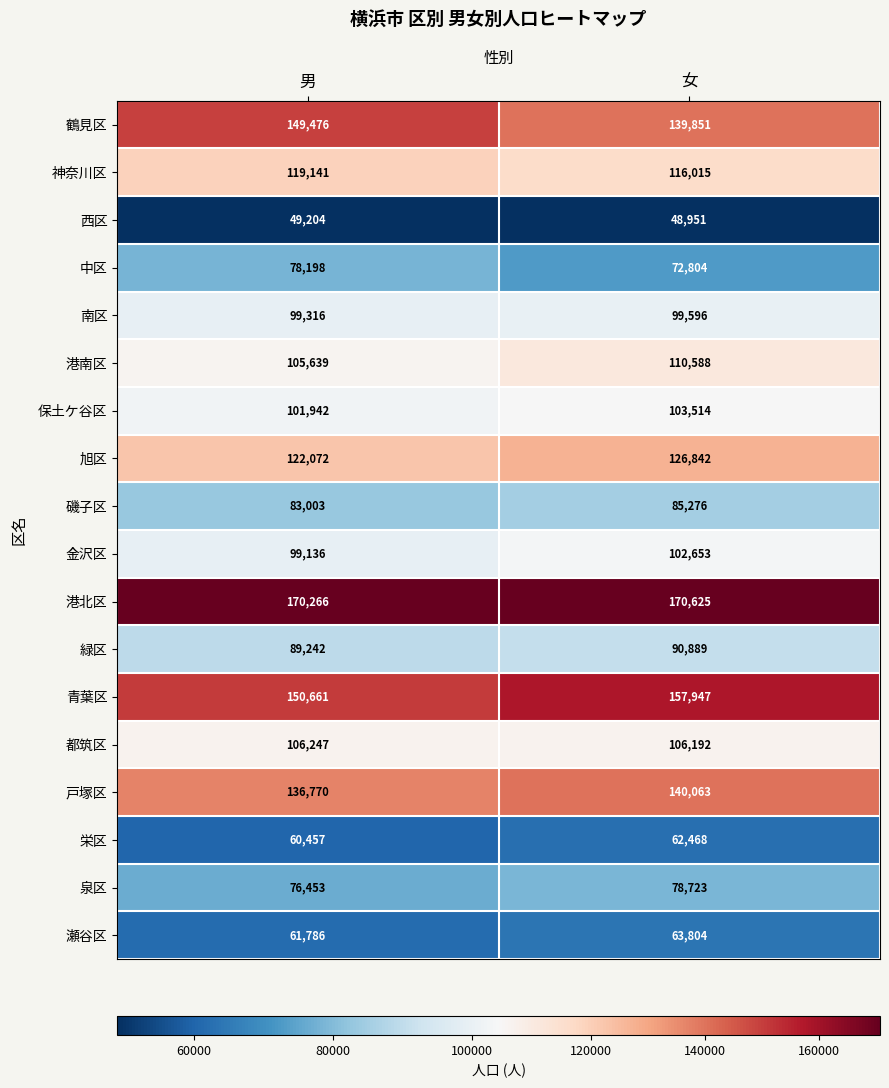

What is the greatest value displayed?

170625